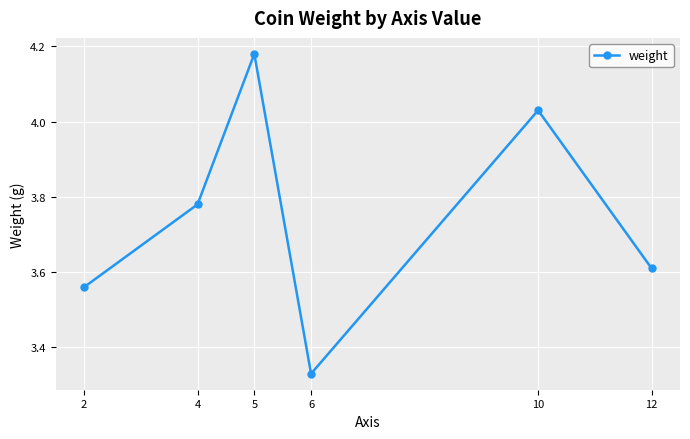

What is the change in value from 2 to 5?

+0.6